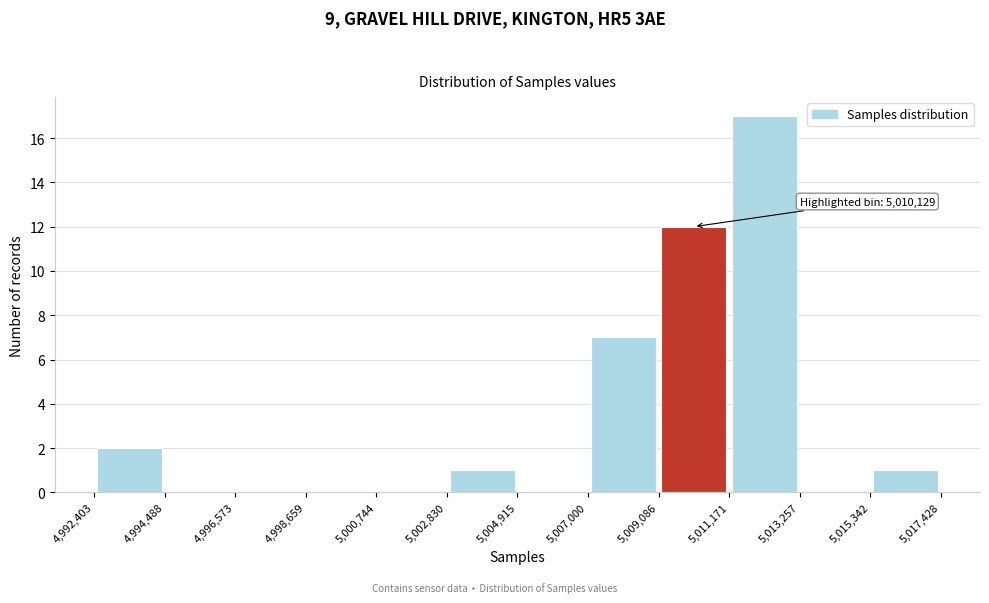

Which range on the x-axis has the tallest bar?

5,011,171 to 5,013,257